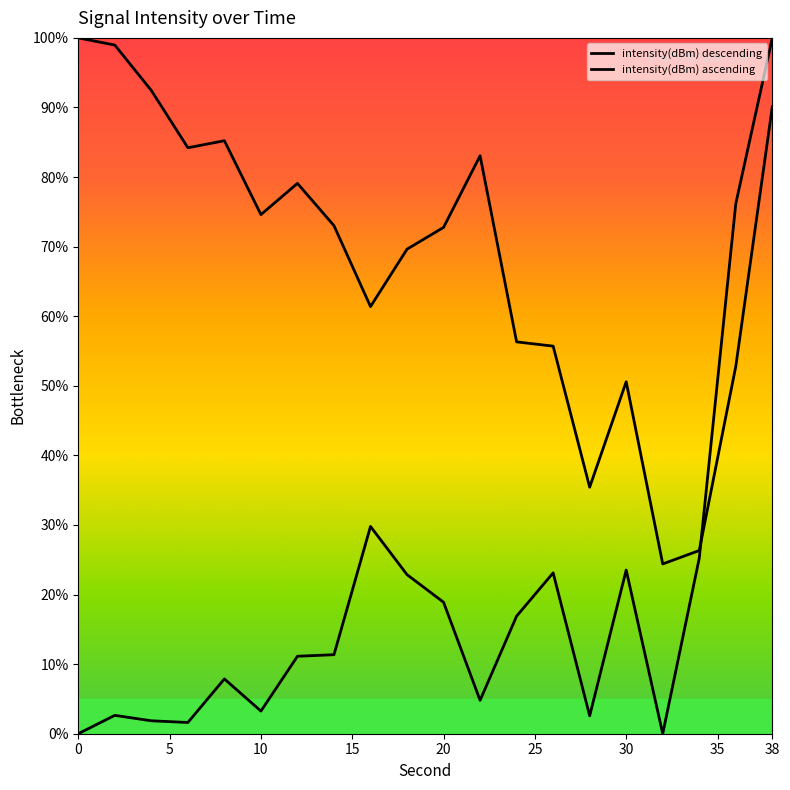

At how many categories does at least one series exceed 47?

17